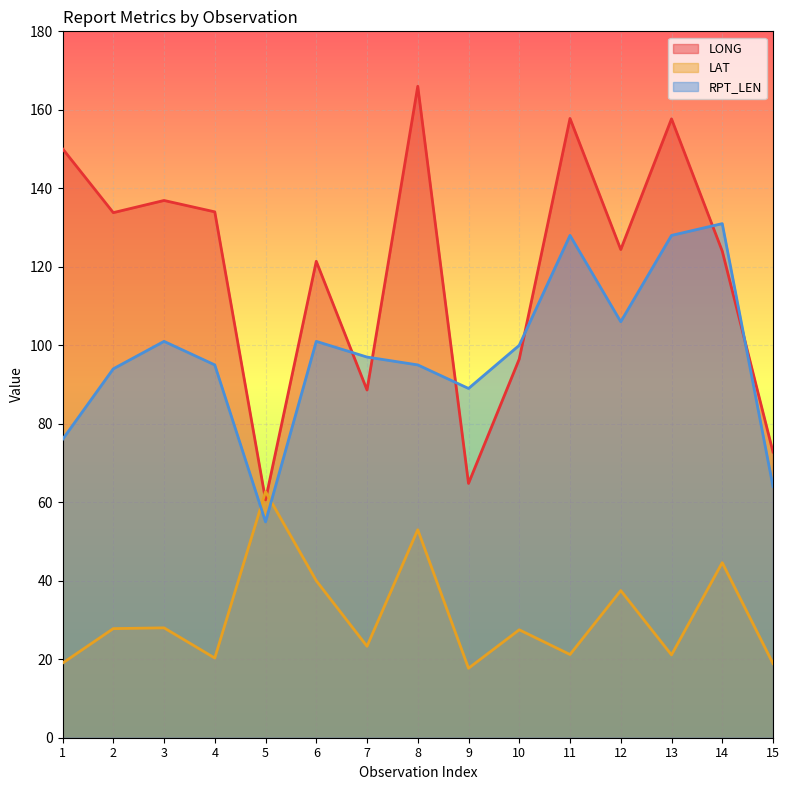

What is the total value across all series at 2?

255.6